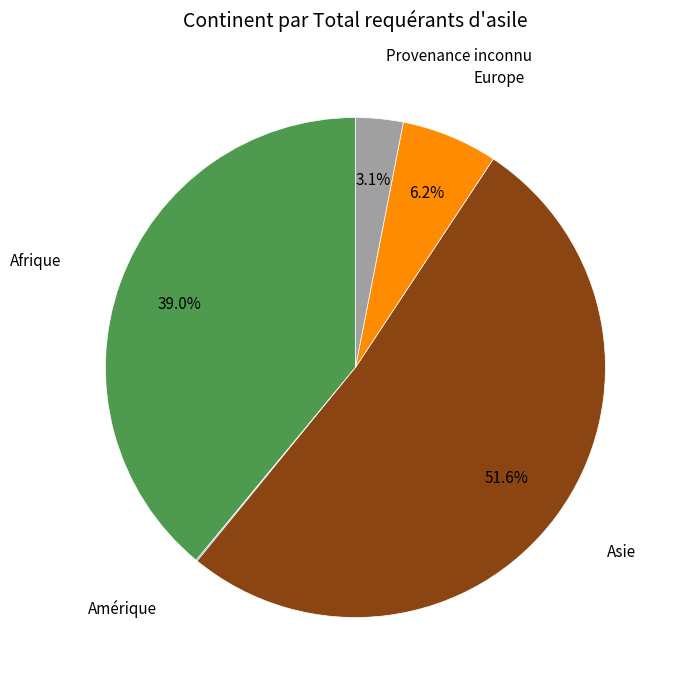

Is there any slice that represents more than half of the pie?

Yes